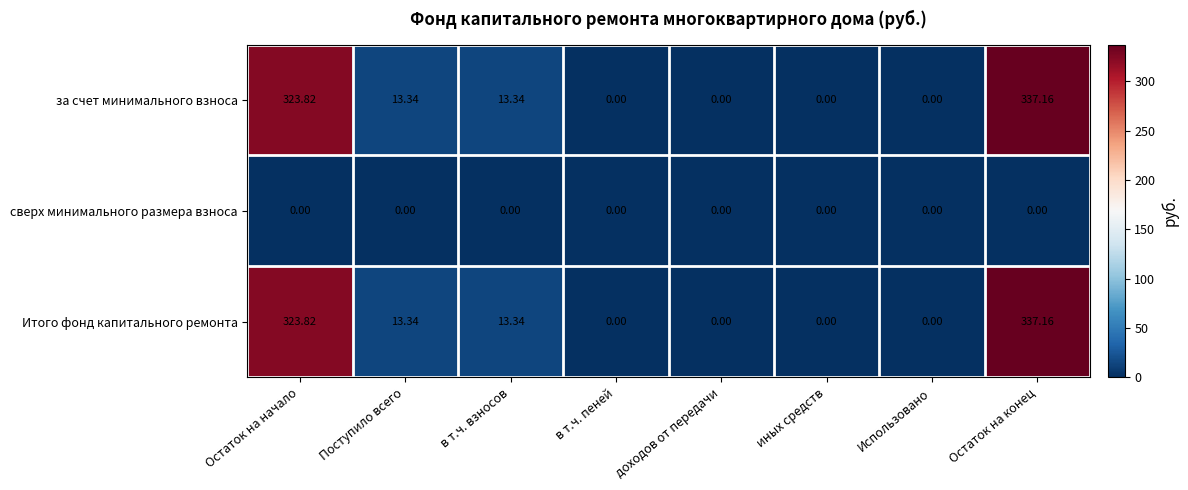

Is the value of Итого фонд капитального ремонта at Остаток на конец greater than the value of за счет минимального взноса at Поступило всего?

Yes